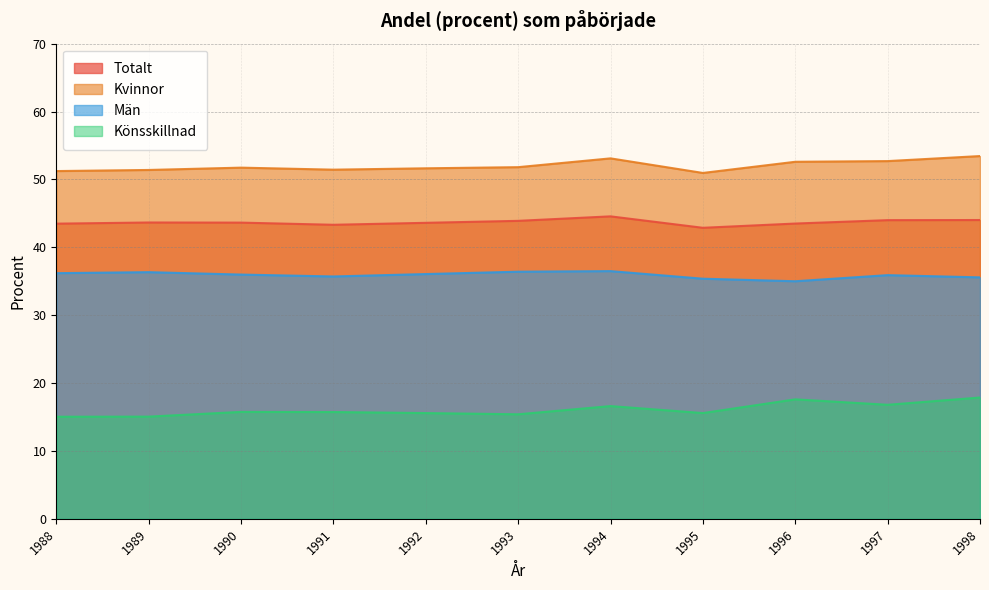

In Könsskillnad, how many points are higher than both neighbors (excluding endpoints)?

3